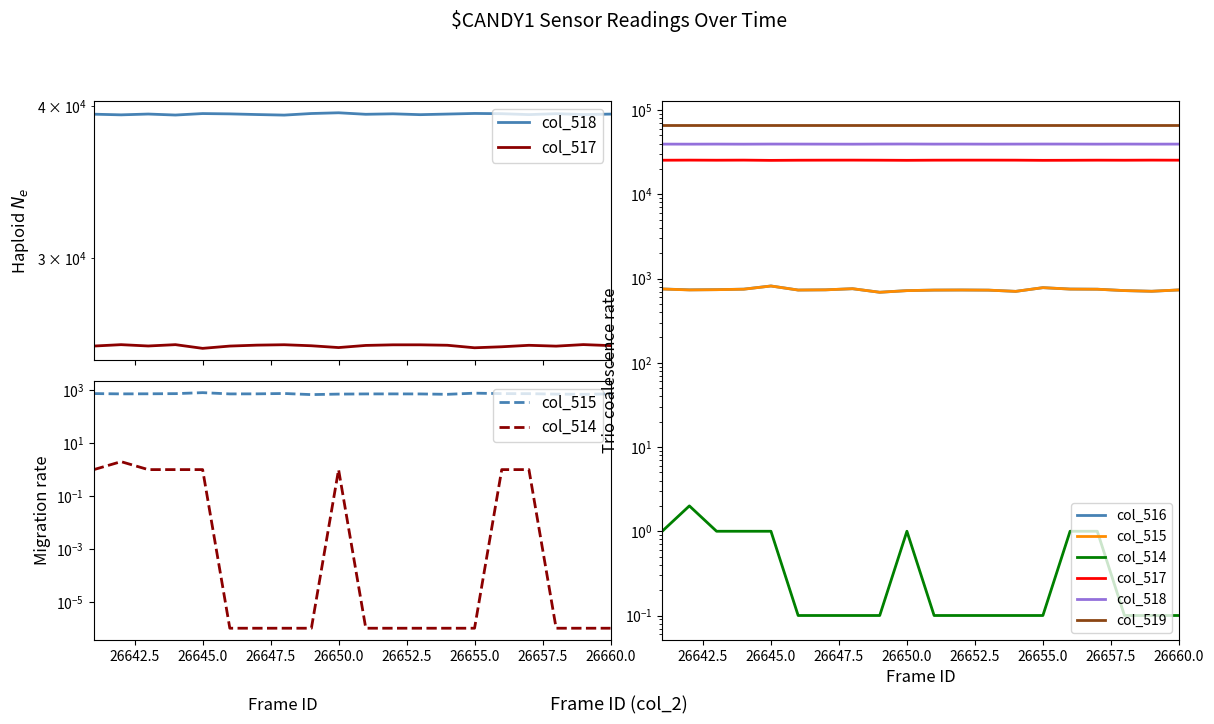

Rank the series at 26657.5 from lowest to highest value.

col_514, col_515, col_516, col_517, col_518, col_519